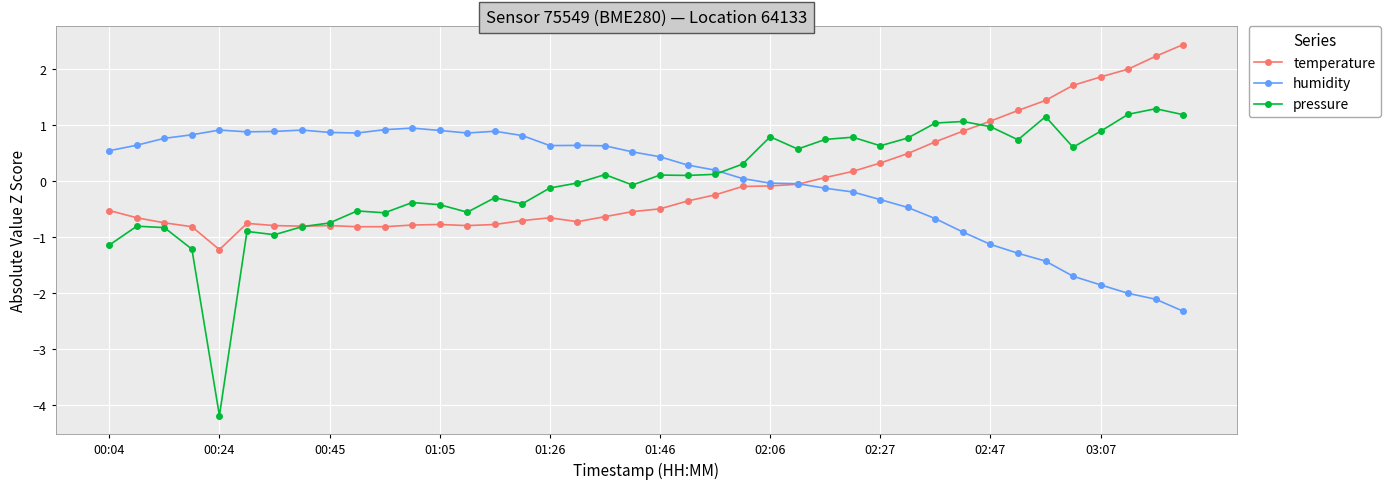

Which series ends up on top after the final intersection of temperature and humidity?

temperature